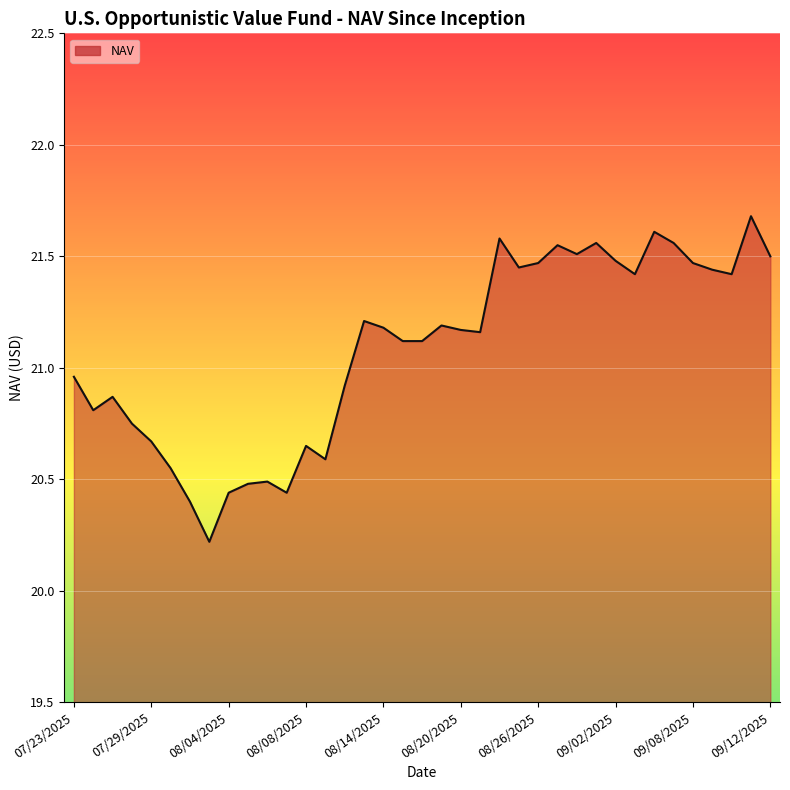

What is the minimum value shown in the chart?

20.2